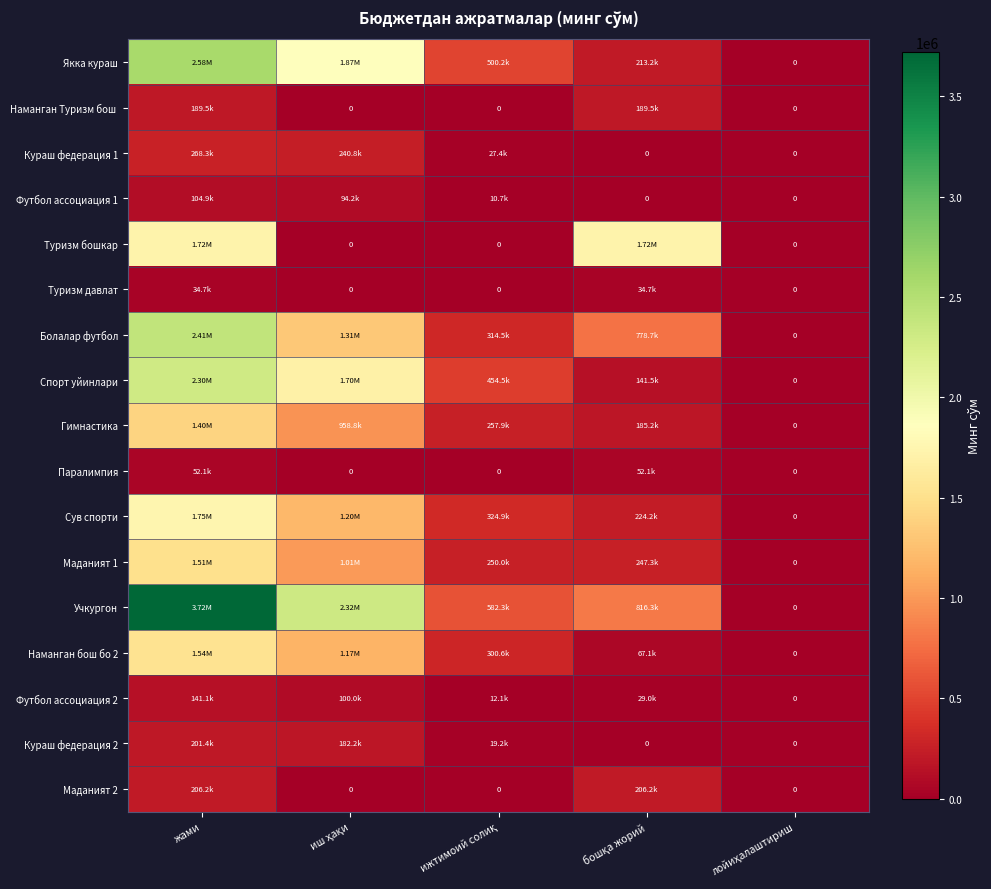

Between лойиҳалаштириш and жами, which is larger?

жами